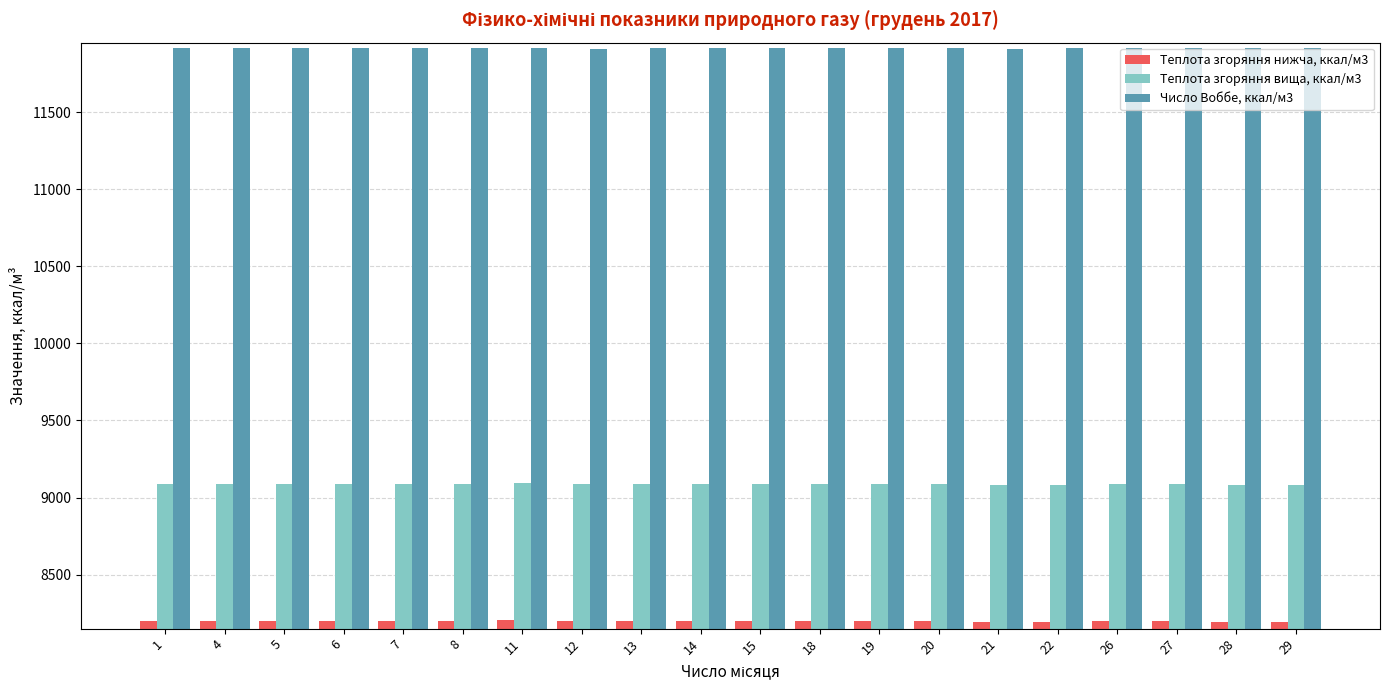

Does the chart contain stacked bars?

No